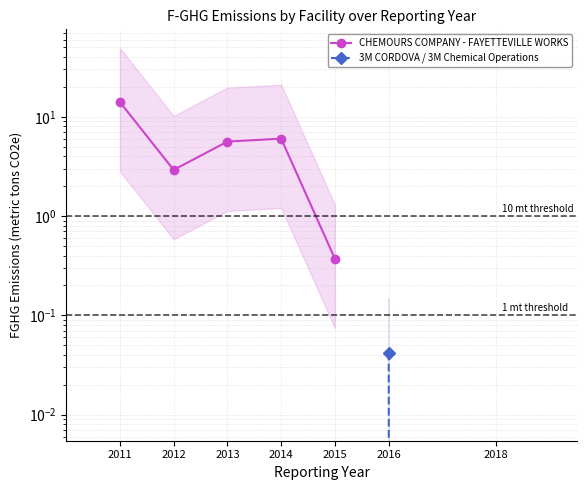

What is the difference between the values at 2012 and 2011?

11.2